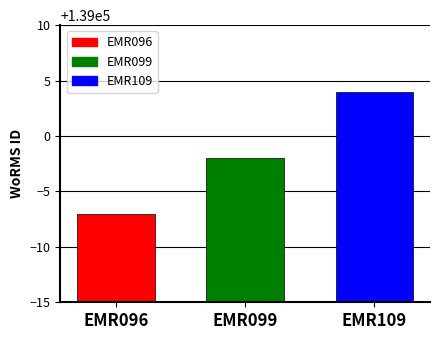

Which series has the widest spread of values?

EMR096